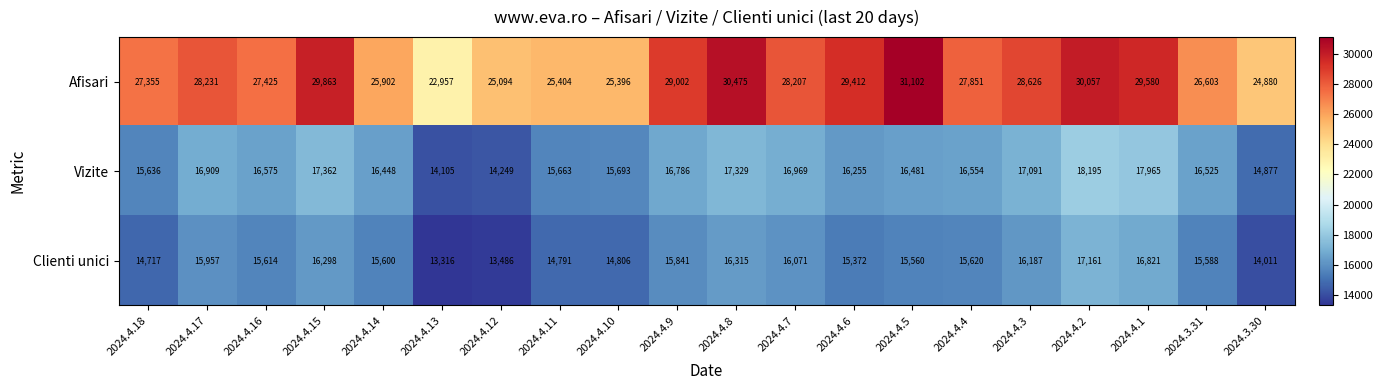

The Vizite series shows 17091 at 2024.4.3. True or false?

True